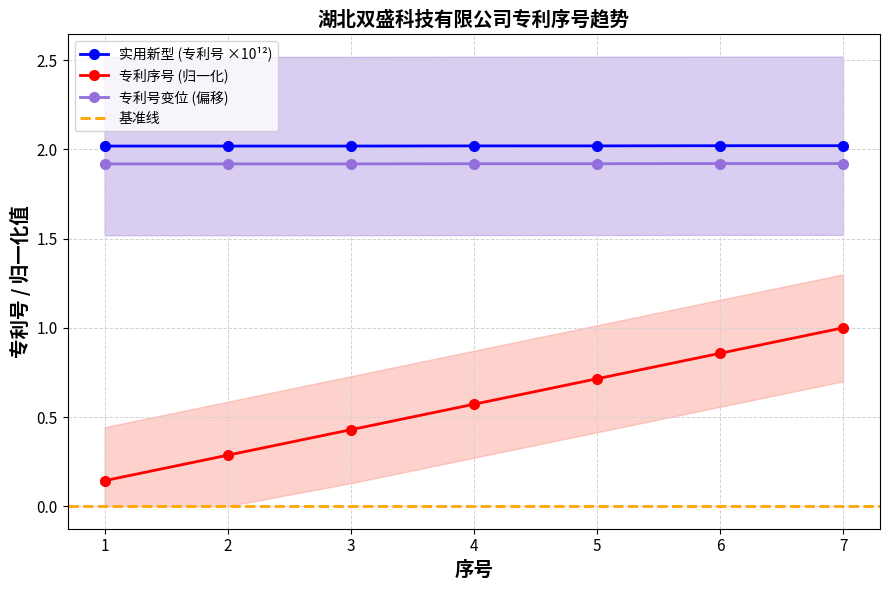

Count the number of categories in the chart.

7